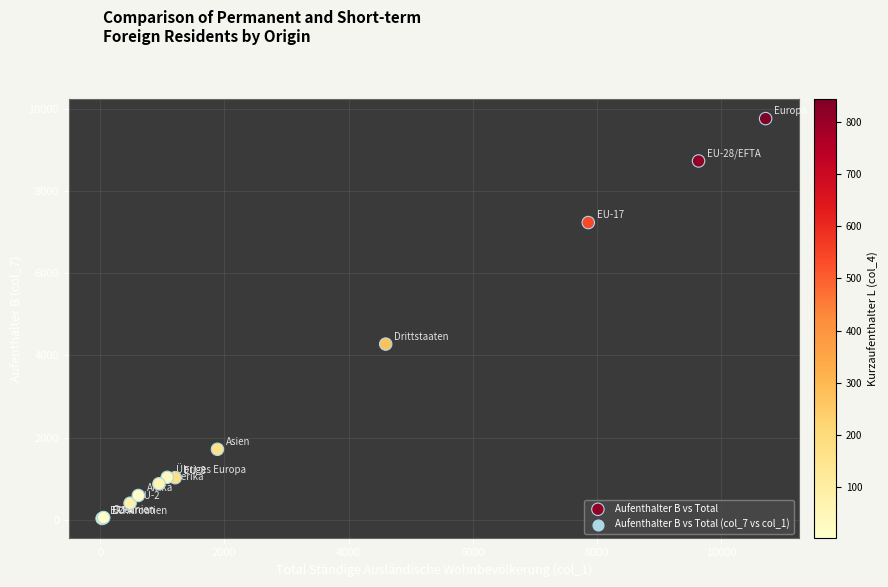

What Y value in the scatter plot is closest to 4899?

4277